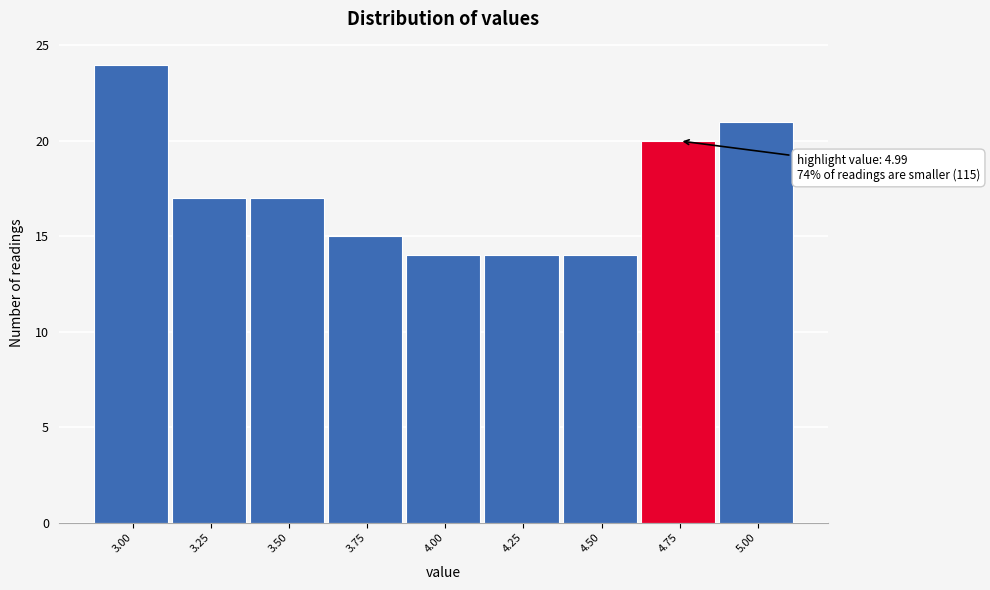

Reading left to right, what are all the values shown in this chart?

3.00=24	3.25=17	3.50=17	3.75=15	4.00=14	4.25=14	4.50=14	4.75=20	5.00=21